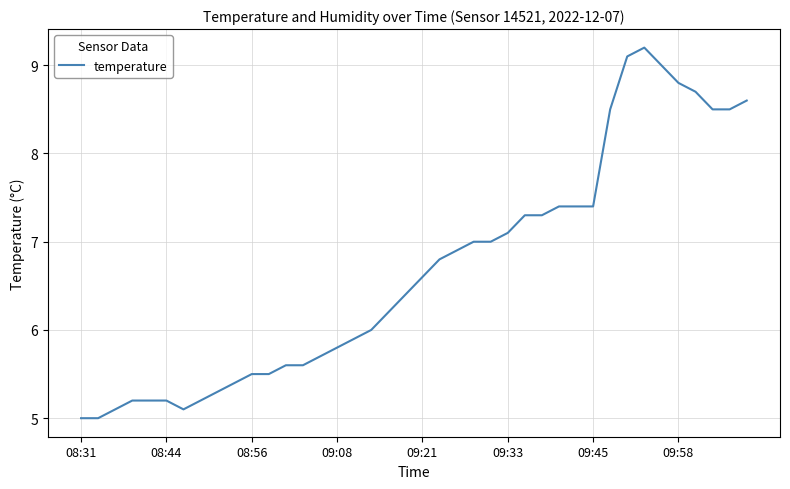

What is the difference between the maximum and minimum values?

4.2